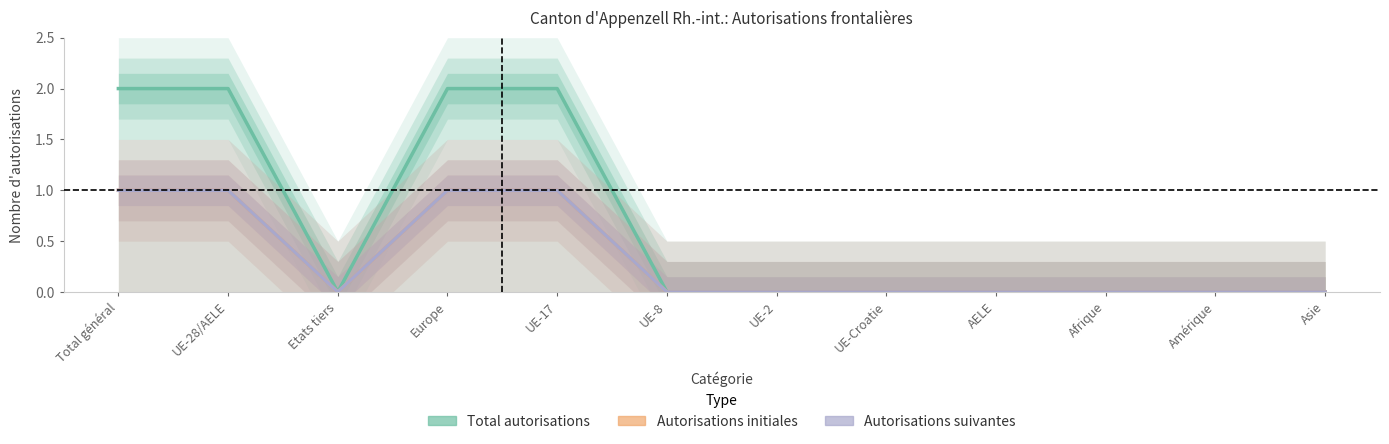

Which label corresponds to the smallest value in the chart?

Etats tiers